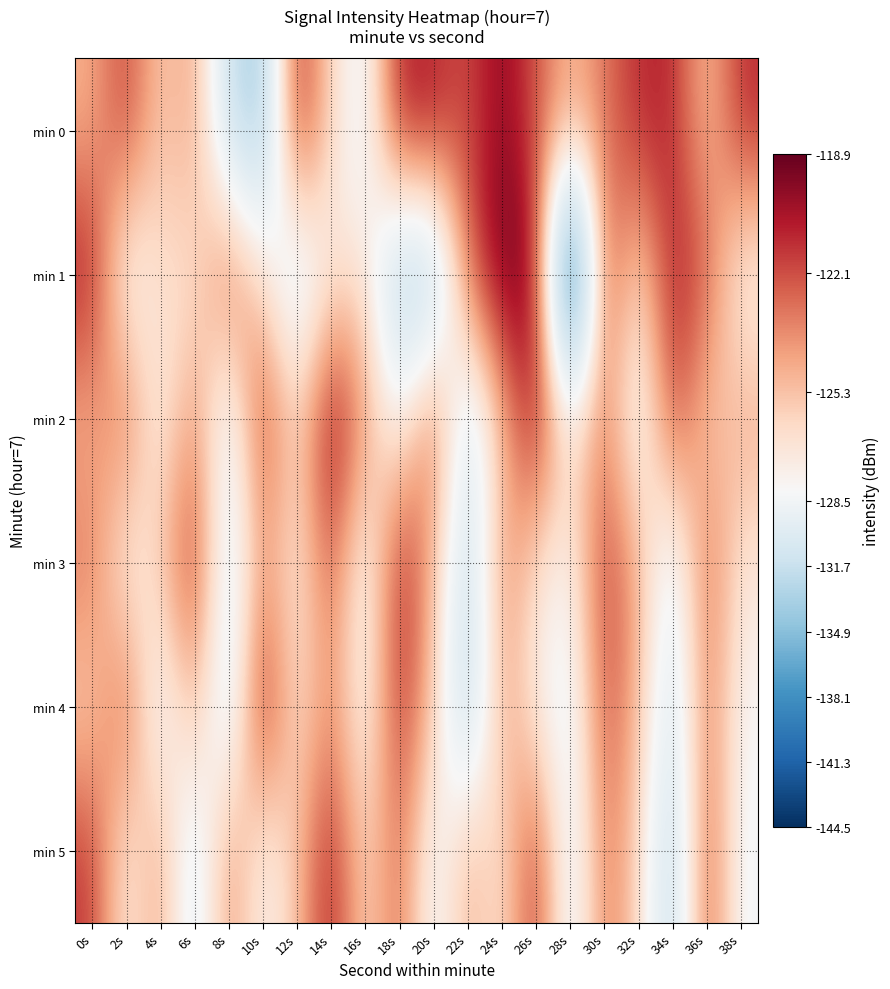

Which has a higher value, 6s or 8s?

6s